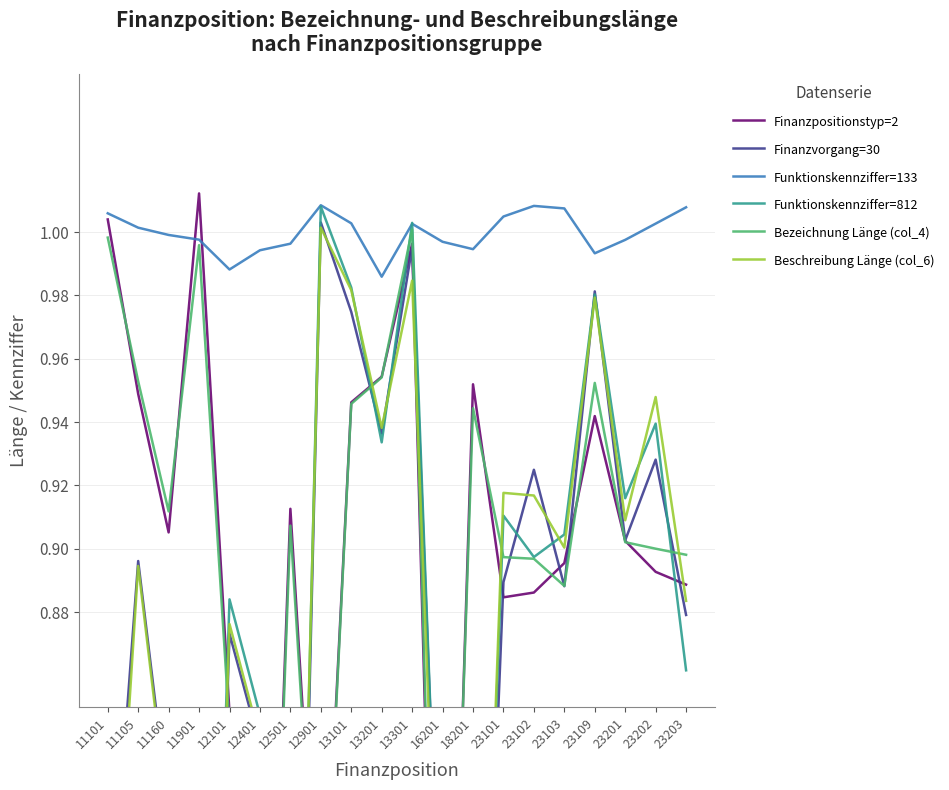

How many categories are shown in the chart?

20